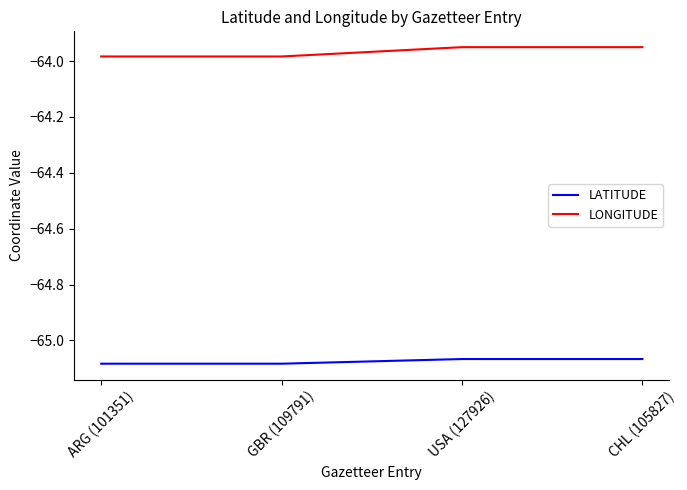

Rank the series by their maximum value, from lowest to highest.

LATITUDE, LONGITUDE